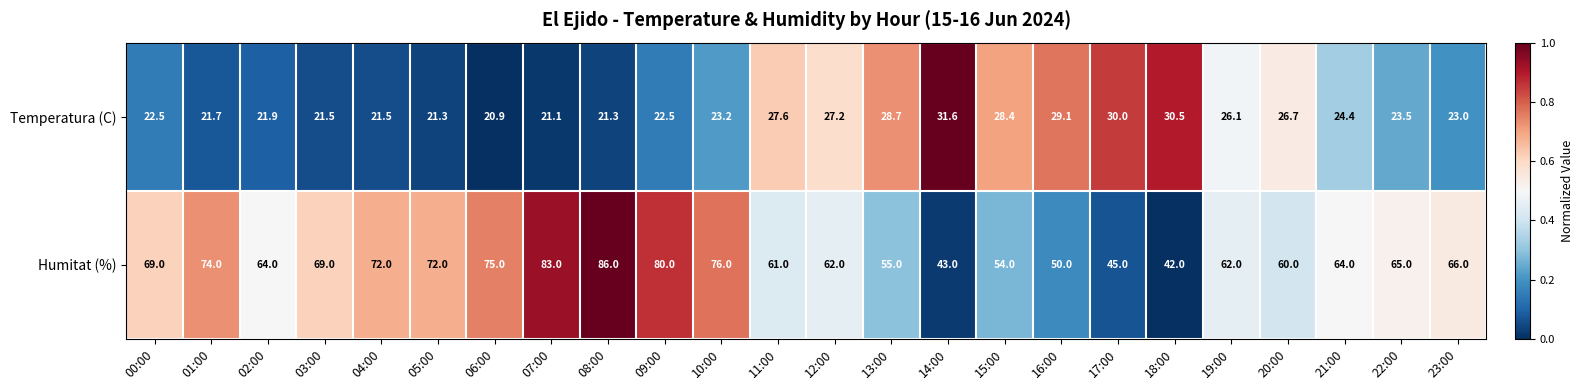

What is the total value across all series at 18:00?

72.5